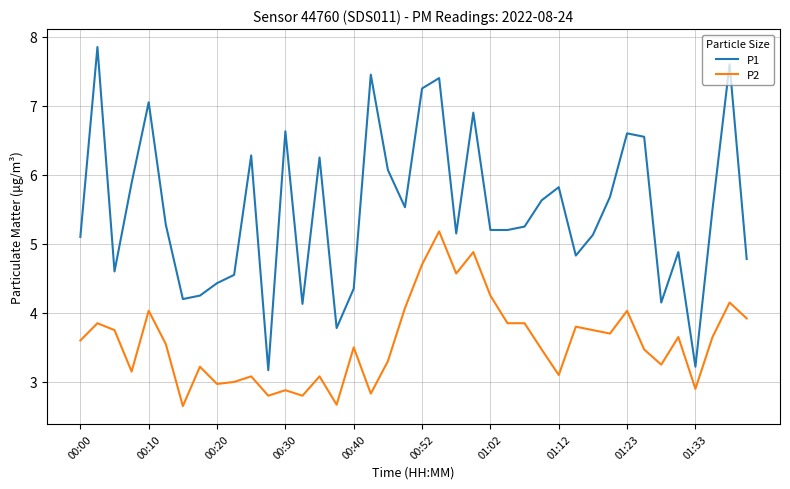

What are all the series names shown in the legend?

P1, P2